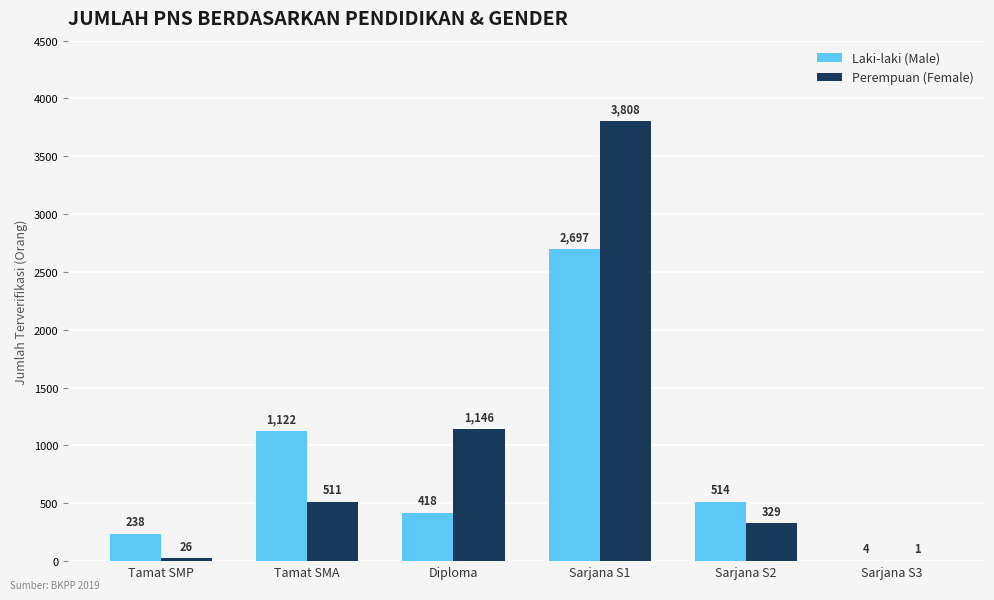

Where is Laki-laki (Male) nearest to the value 1350?

Tamat SMA